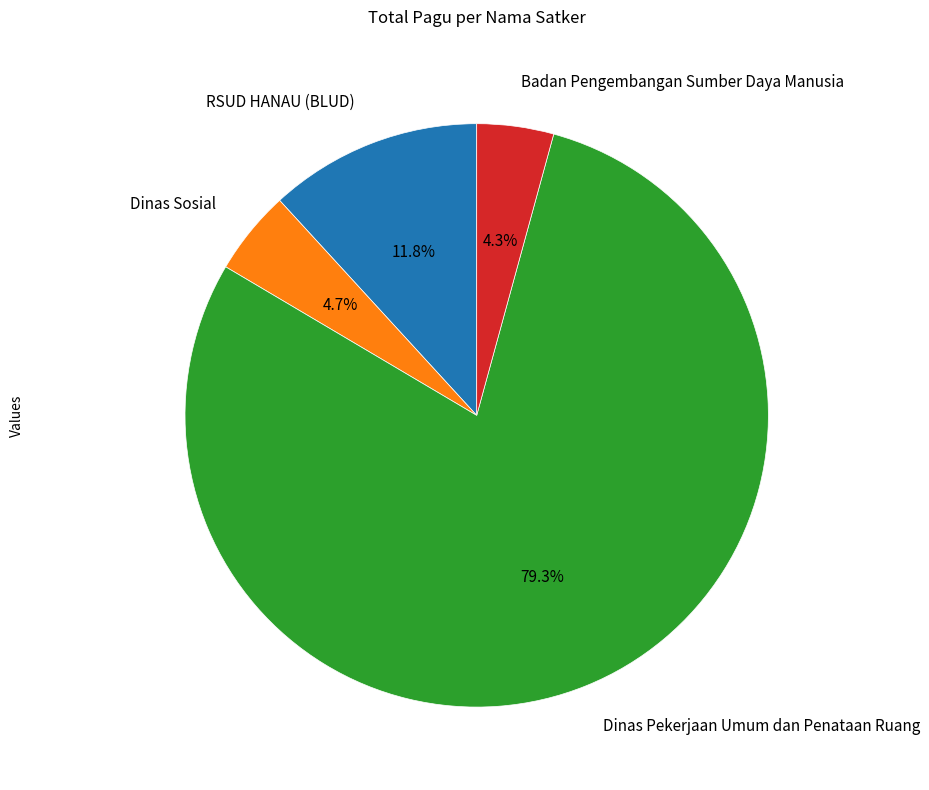

Approximately how many times larger is the value at Dinas Sosial compared to RSUD HANAU (BLUD)?

0.4